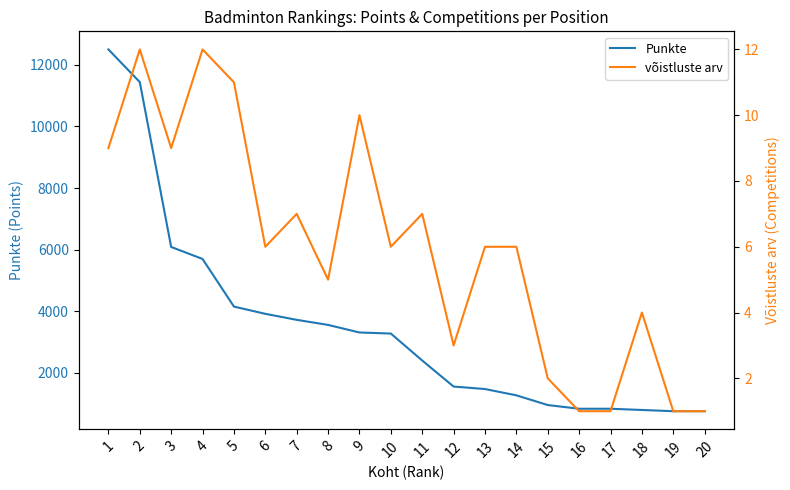

What is the average value of the Punkte series?

3468